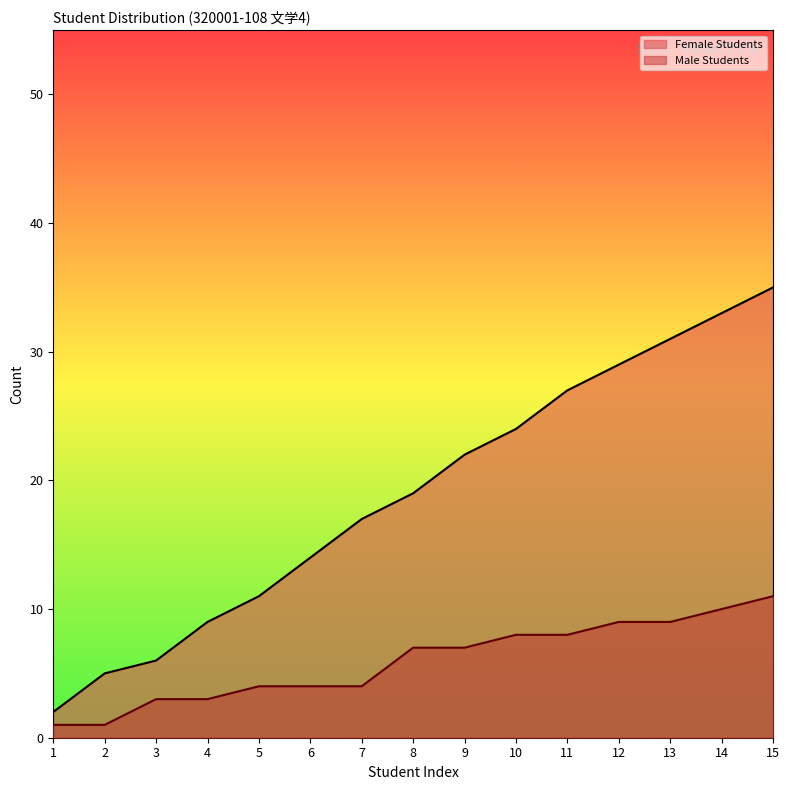

How many data points in Male Students are less than 7?

7